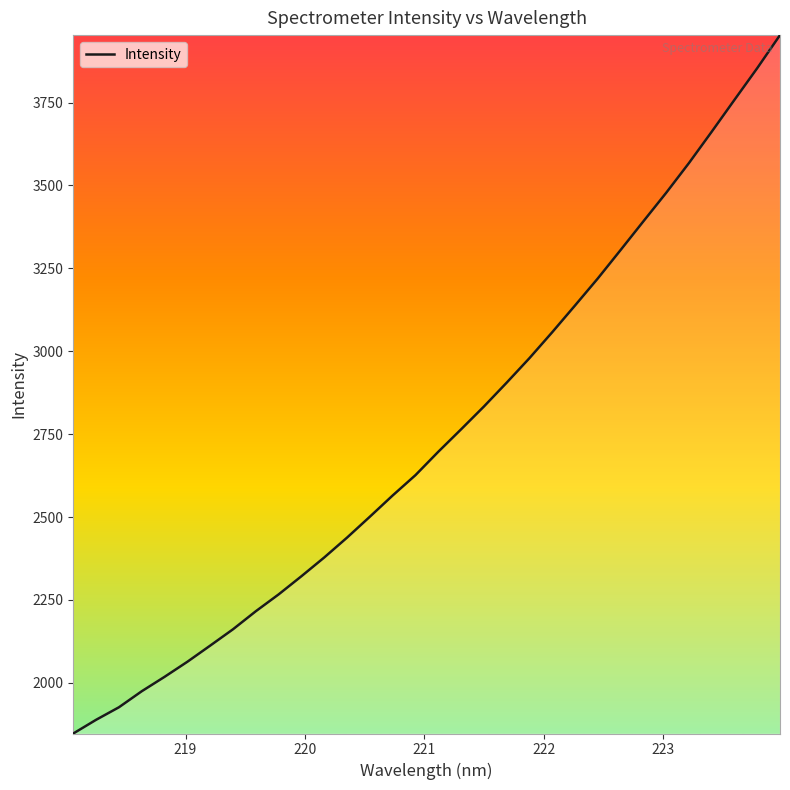

What is the maximum value shown in the chart?

3953.5